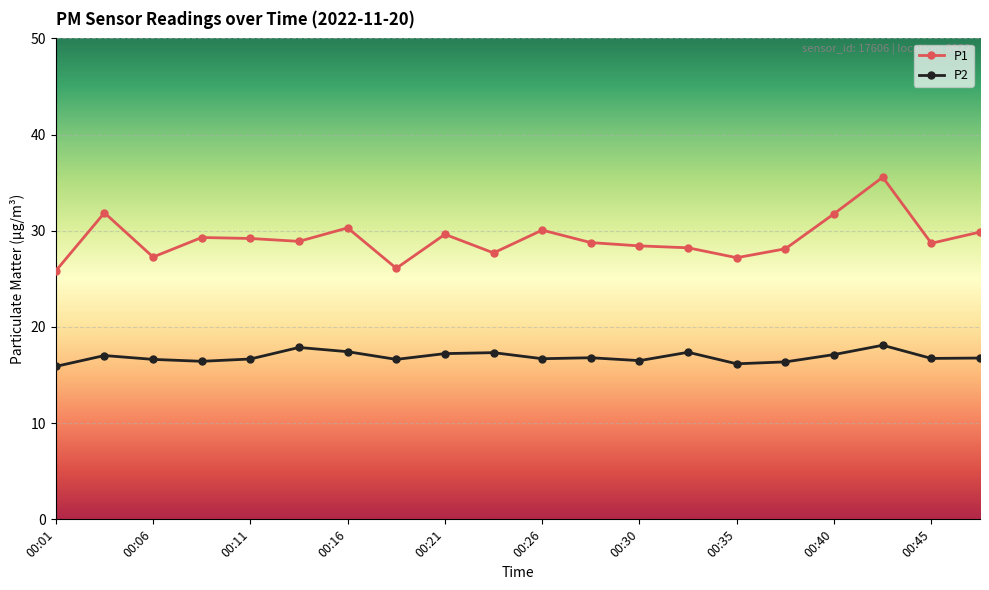

What is the value of the P2 point at the 7th from the left?

17.4